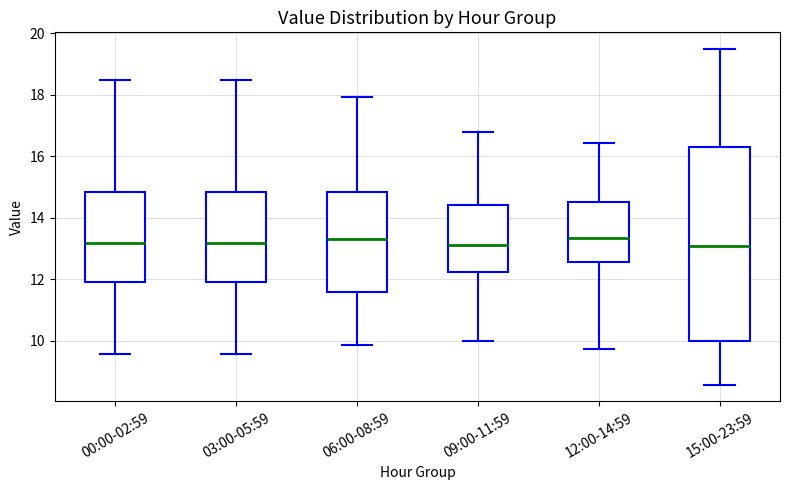

Where does the upper whisker of the box for 03:00-05:59 end on the y-axis? The values are not printed on the chart, so give them approximately, as read against the axis.

18.4